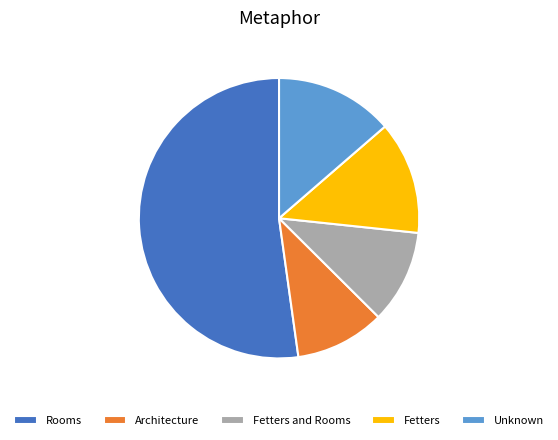

Is the sum of Fetters and Architecture greater than half?

No